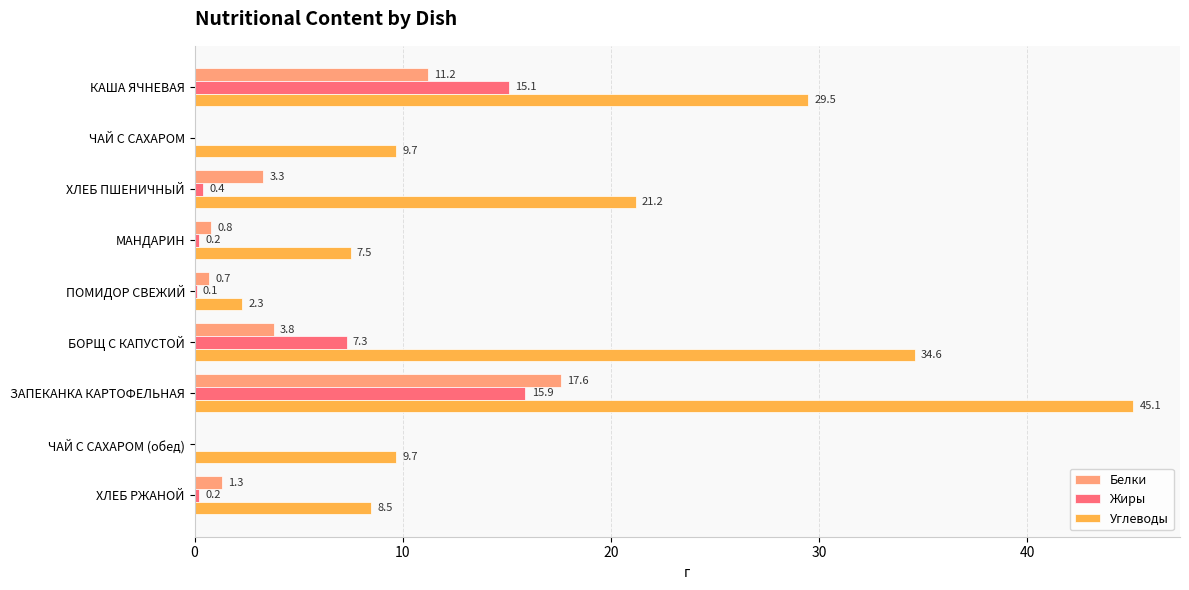

The value of Жиры at ЧАЙ С САХАРОМ (обед) is 0.0. True or false?

True